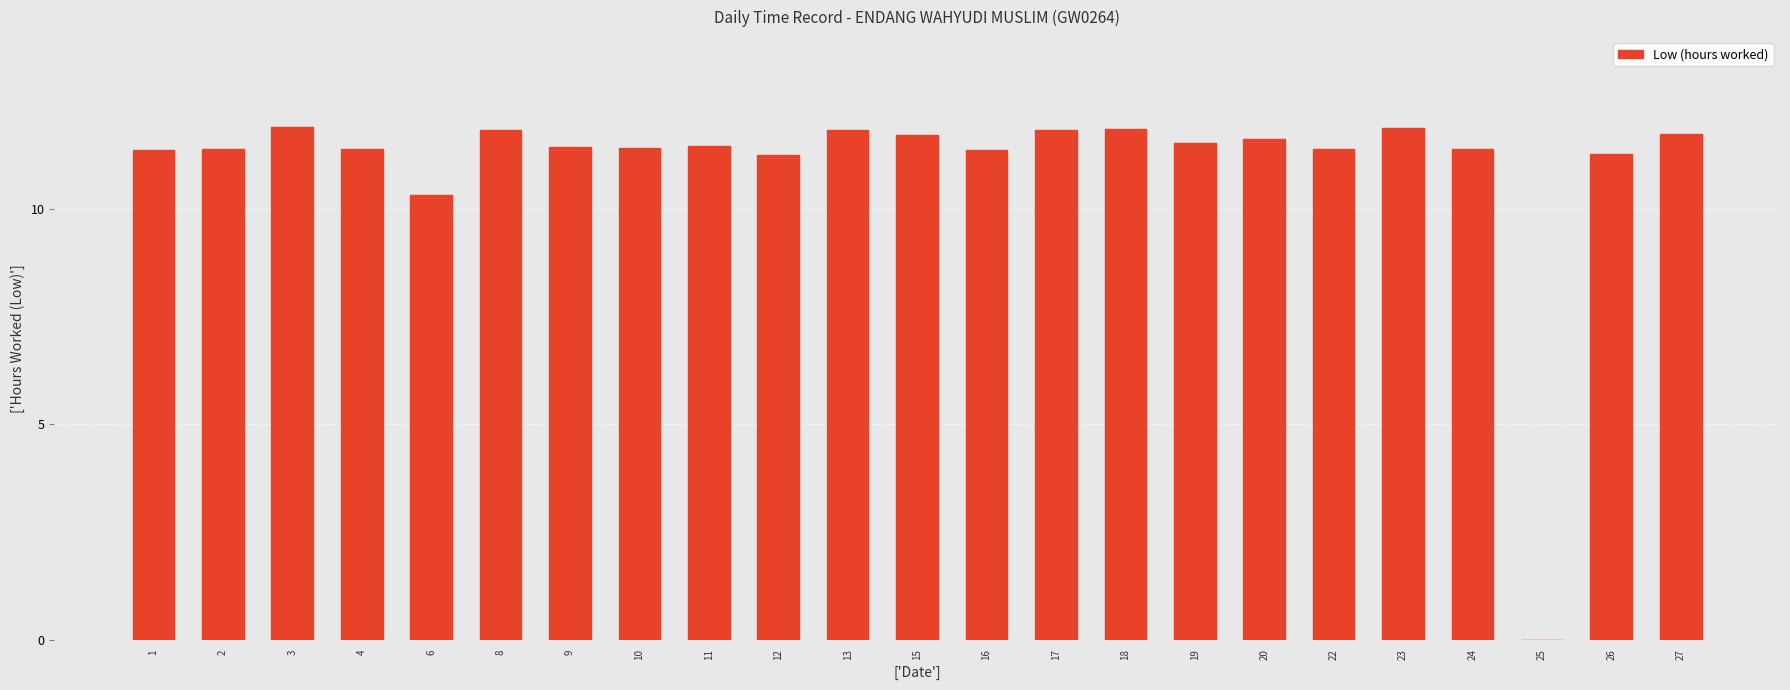

What is the greatest value displayed?

11.9